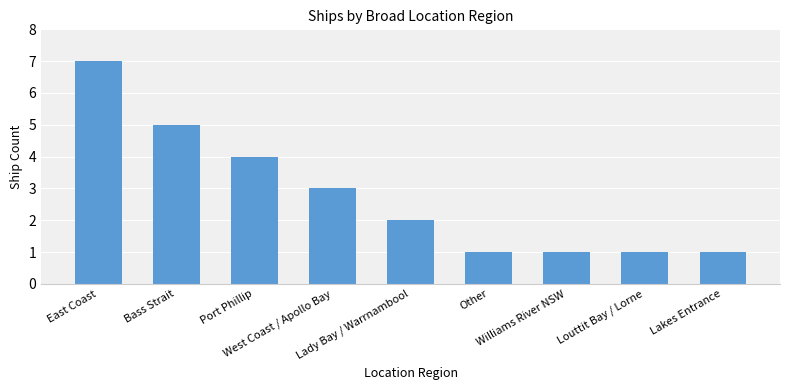

Reading right to left, extract all data points from this chart.

Lakes Entrance=1	Louttit Bay / Lorne=1	Williams River NSW=1	Other=1	Lady Bay / Warrnambool=2	West Coast / Apollo Bay=3	Port Phillip=4	Bass Strait=5	East Coast=7